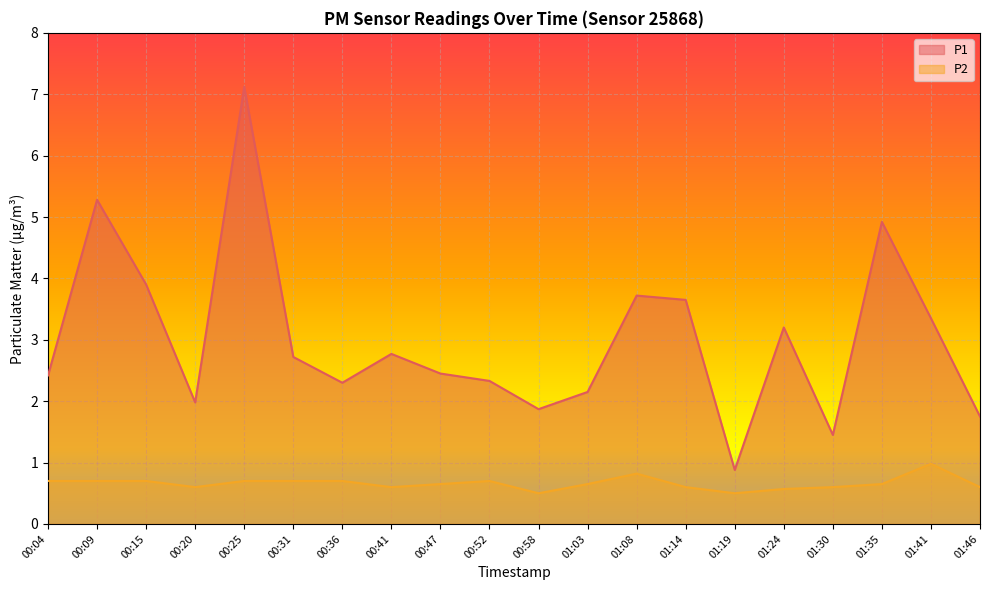

How many values in the P1 series exceed 2?

15